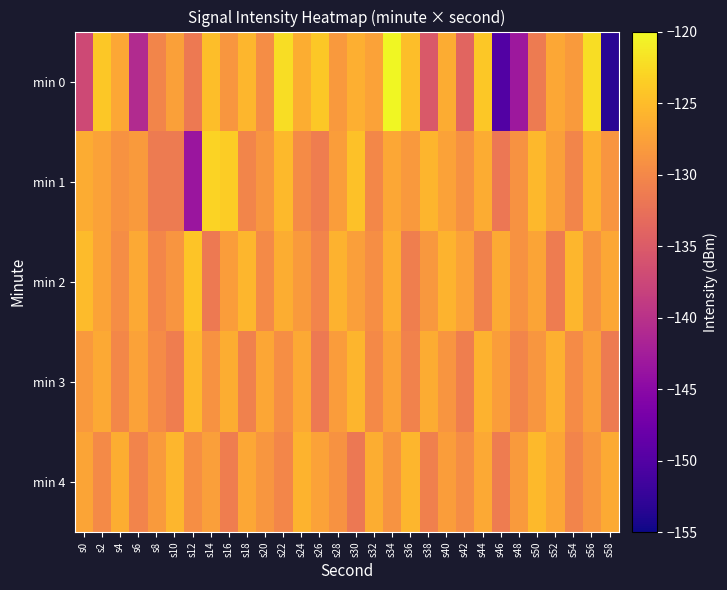

Reading left to right, list all the values displayed in this chart.

min 0: s0=-137.2	s2=-124.1	s4=-126.9	s6=-140.9	s8=-130.3	s10=-127.6	s12=-131.6	s14=-124.9	s16=-128.5	s18=-125.5	s20=-129.5	s22=-122.2	s24=-126.3	s26=-124.1	s28=-128.3	s30=-126.2	s32=-127.4	s34=-120.3	s36=-124.8	s38=-135.3	s40=-126.4	s42=-133.9	s44=-124.1	s46=-150.0	s48=-143.2	s50=-131.5	s52=-127.0	s54=-128.1	s56=-122.2	s58=-153.4
min 1: s0=-126.5	s2=-127.5	s4=-129.0	s6=-128.1	s8=-131.4	s10=-131.5	s12=-143.5	s14=-123.1	s16=-123.6	s18=-130.3	s20=-128.5	s22=-125.3	s24=-129.7	s26=-131.2	s28=-127.8	s30=-124.6	s32=-130.1	s34=-126.9	s36=-128.3	s38=-125.7	s40=-127.4	s42=-129.1	s44=-126.5	s46=-131.8	s48=-128.9	s50=-125.4	s52=-127.6	s54=-130.3	s56=-126.1	s58=-128.7
min 2: s0=-125.1	s2=-127.3	s4=-129.5	s6=-126.8	s8=-130.2	s10=-128.7	s12=-124.3	s14=-131.6	s16=-127.9	s18=-125.6	s20=-129.8	s22=-126.4	s24=-128.1	s26=-130.5	s28=-125.9	s30=-127.7	s32=-129.3	s34=-126.2	s36=-131.0	s38=-128.4	s40=-125.8	s42=-127.5	s44=-130.7	s46=-126.6	s48=-129.0	s50=-127.2	s52=-131.3	s54=-125.5	s56=-128.8	s58=-126.9
min 3: s0=-128.3	s2=-126.7	s4=-130.1	s6=-127.5	s8=-129.6	s10=-131.2	s12=-125.4	s14=-128.9	s16=-126.3	s18=-130.8	s20=-127.1	s22=-129.4	s24=-126.8	s26=-131.5	s28=-128.0	s30=-125.7	s32=-129.9	s34=-127.3	s36=-130.6	s38=-126.5	s40=-128.7	s42=-131.0	s44=-125.9	s46=-127.8	s48=-130.3	s50=-128.5	s52=-126.1	s54=-129.7	s56=-127.6	s58=-131.4
min 4: s0=-127.2	s2=-129.8	s4=-126.4	s6=-130.5	s8=-128.1	s10=-125.6	s12=-129.3	s14=-127.7	s16=-131.1	s18=-126.9	s20=-128.6	s22=-130.2	s24=-125.8	s26=-127.4	s28=-129.0	s30=-131.7	s32=-126.3	s34=-128.8	s36=-125.5	s38=-130.9	s40=-127.9	s42=-129.5	s44=-126.7	s46=-131.3	s48=-128.2	s50=-125.3	s52=-127.0	s54=-130.4	s56=-128.5	s58=-126.6